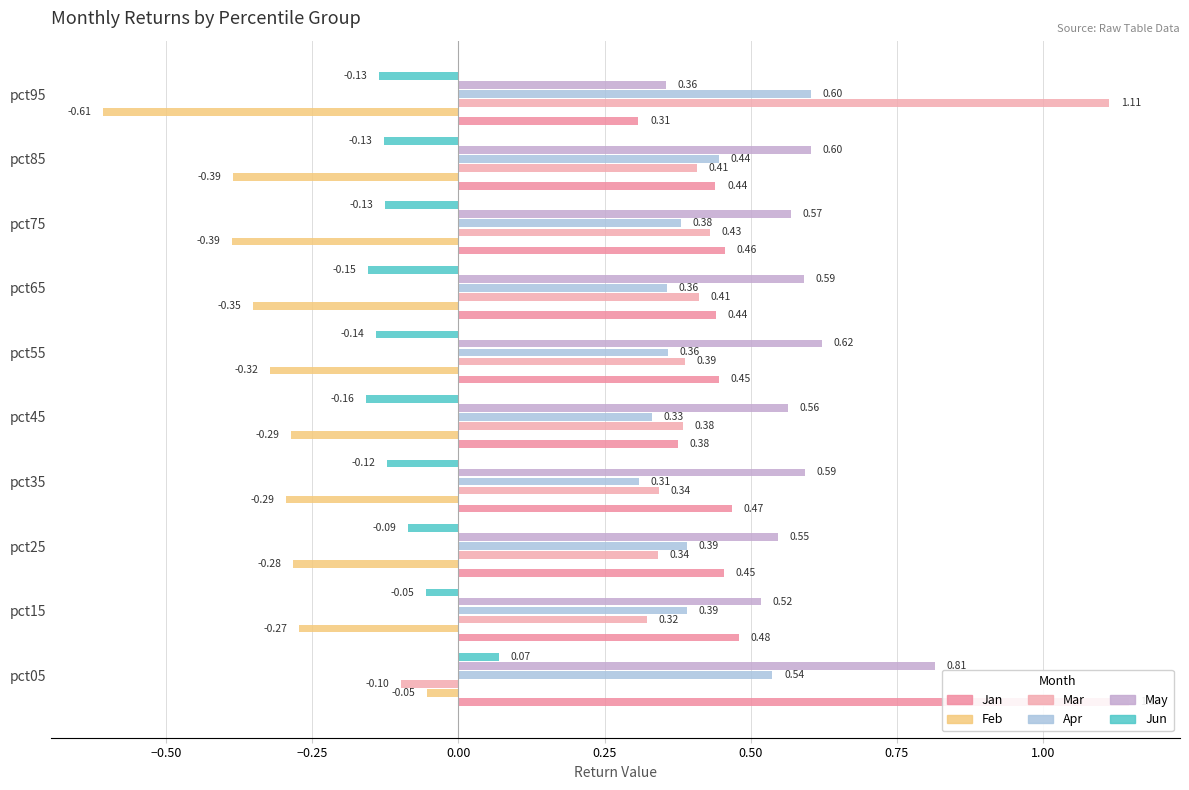

Which series changed the most between pct05 and pct15?

Jan